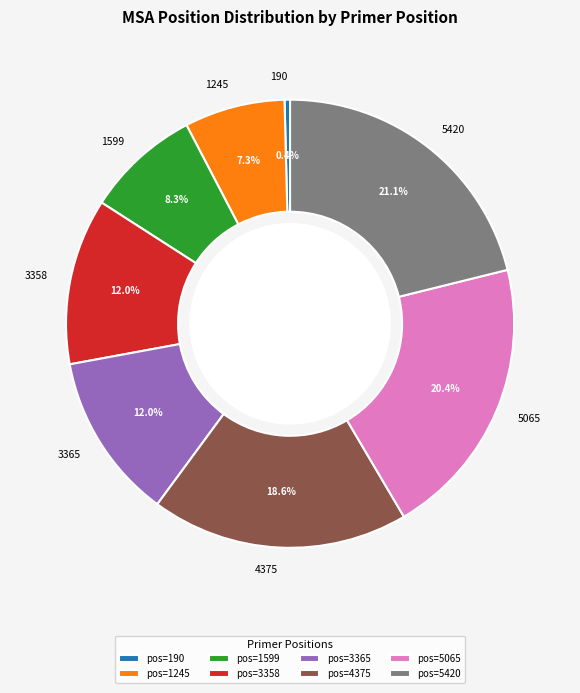

To the nearest percent, what is the average slice percentage?

12%